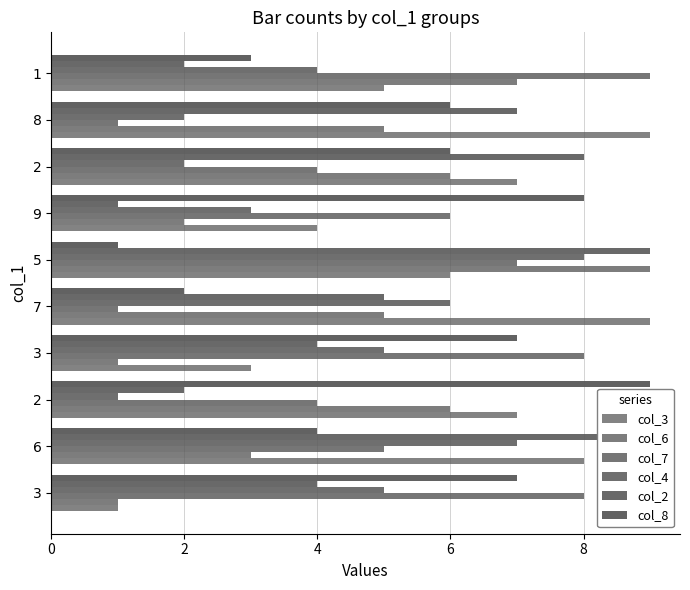

Reading right to left, list all the values displayed in this chart.

col_3: 5	9	7	4	6	9	3	7	8	1
col_6: 7	5	6	2	9	5	1	6	3	1
col_7: 9	1	4	6	7	1	8	4	5	8
col_4: 4	2	2	3	8	6	5	1	7	5
col_2: 2	7	8	1	9	5	4	2	9	4
col_8: 3	6	6	8	1	2	7	9	4	7